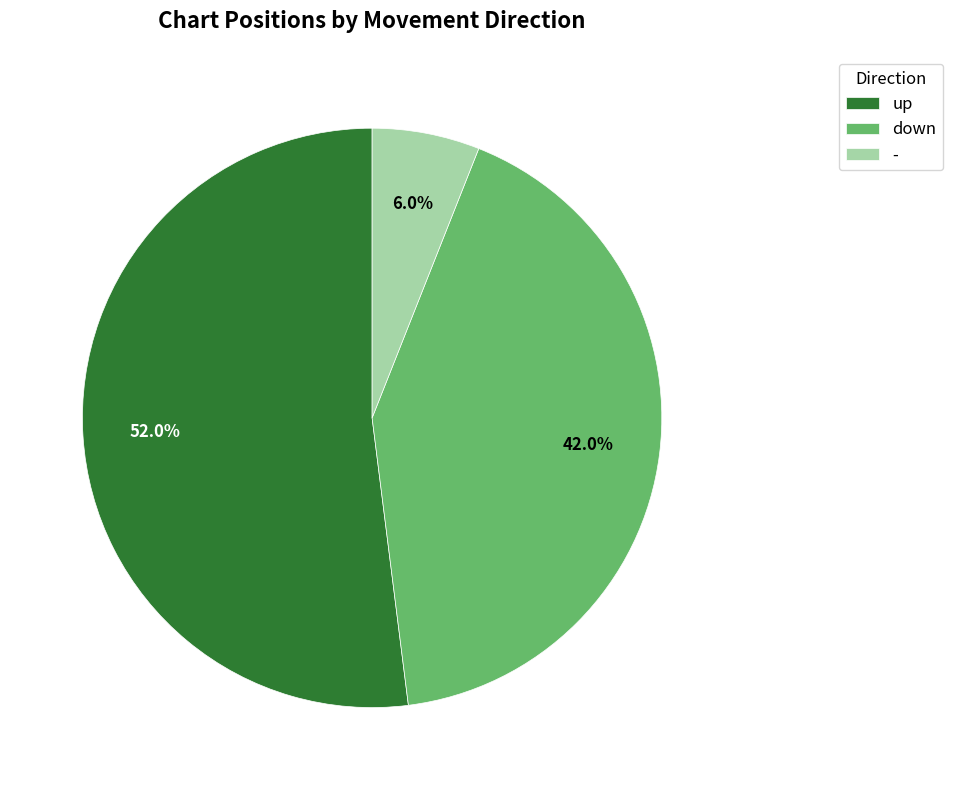

Which has a higher value, up or -?

up